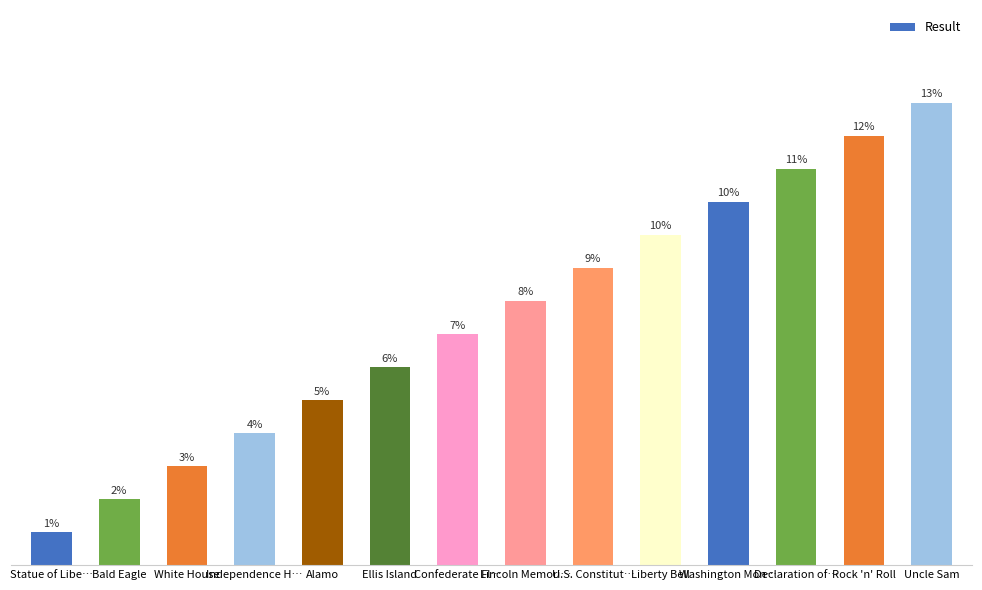

Where is the data nearest to the value 7?

Confederate Fl…